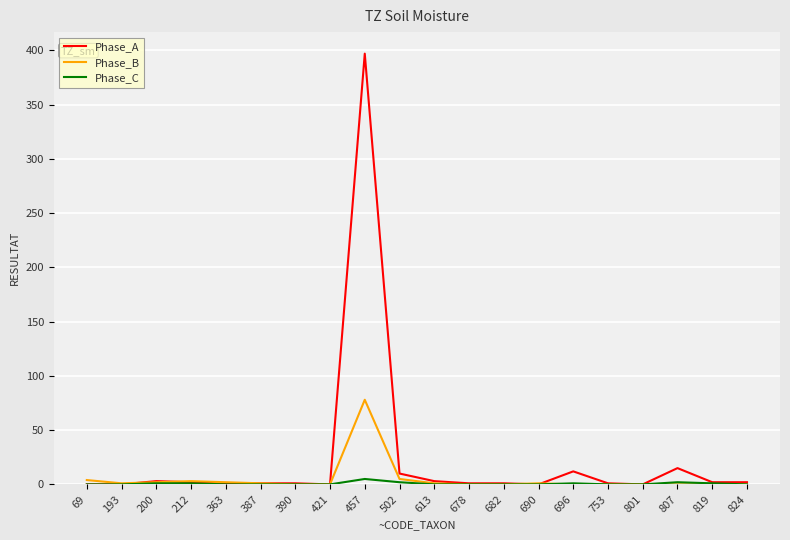

In Phase_B, how many points are higher than both neighbors (excluding endpoints)?

3